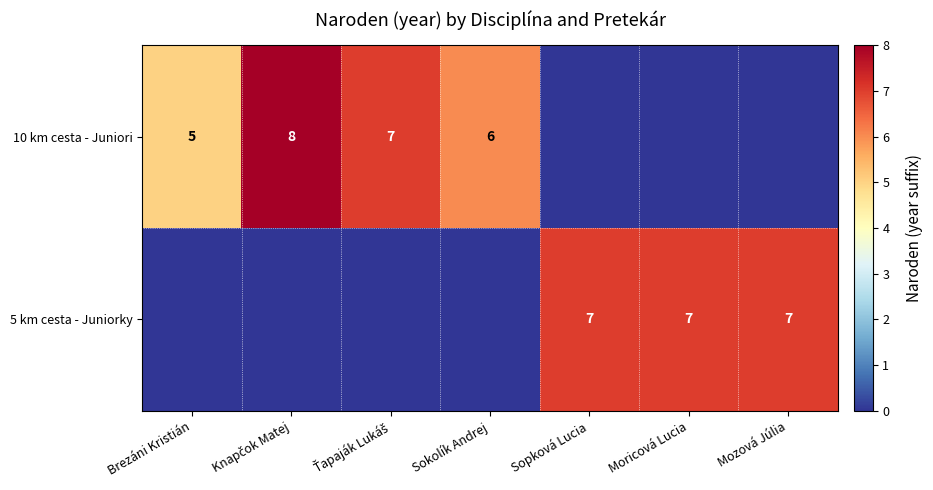

The value of 5 km cesta - Juniorky at Mozová Júlia is 11. True or false?

False